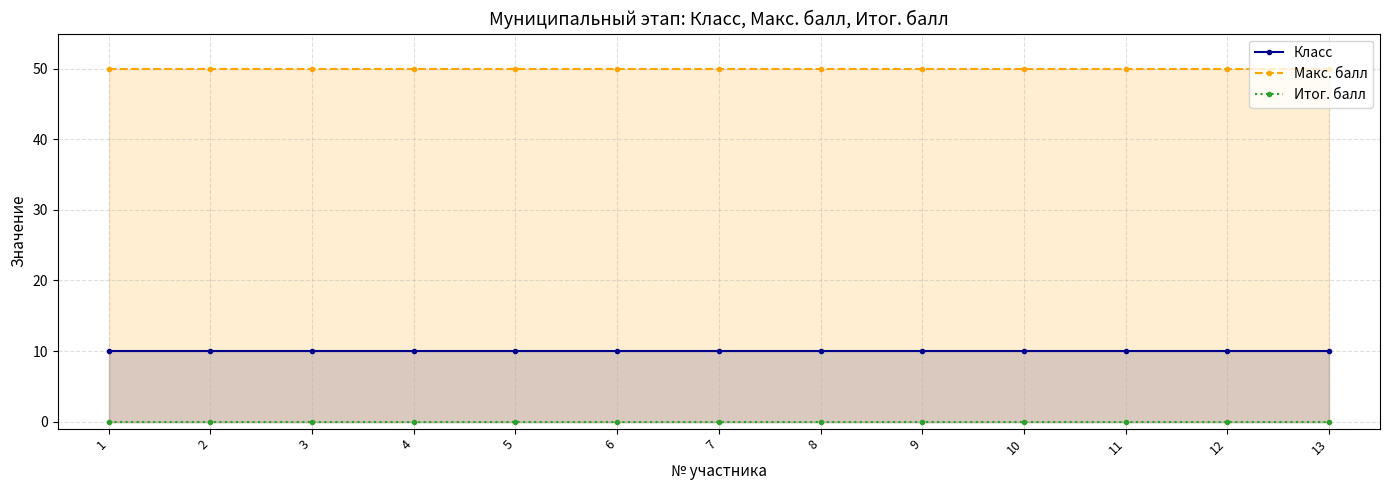

Reading left to right, what are all the values shown in this chart?

Класс: 10	10	10	10	10	10	10	10	10	10	10	10	10
Макс. балл: 50	50	50	50	50	50	50	50	50	50	50	50	50
Итог. балл: 0	0	0	0	0	0	0	0	0	0	0	0	0